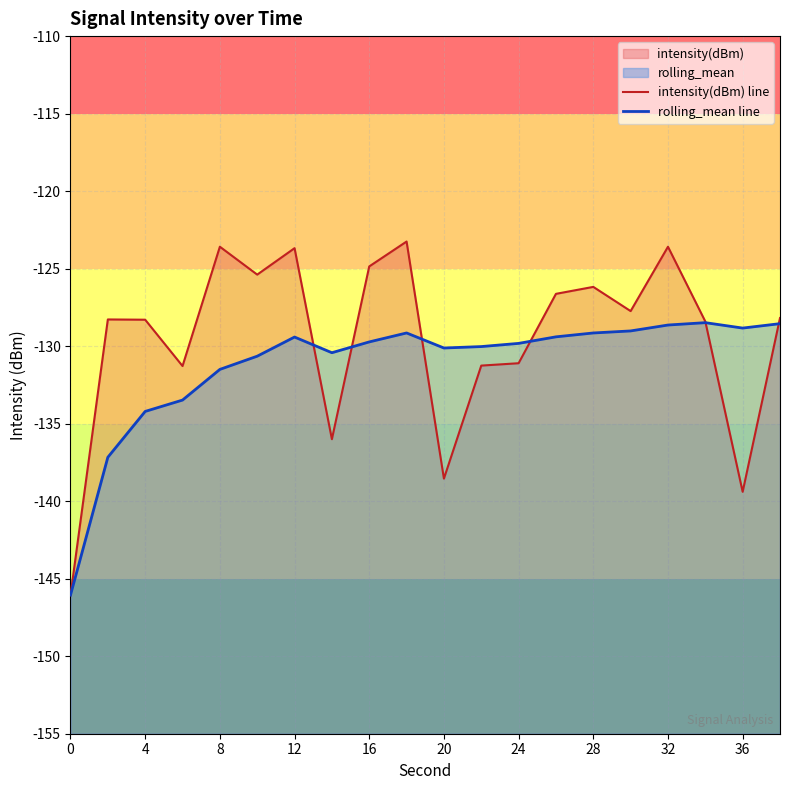

Rank the series by their average value, from highest to lowest.

intensity(dBm) line, rolling_mean line